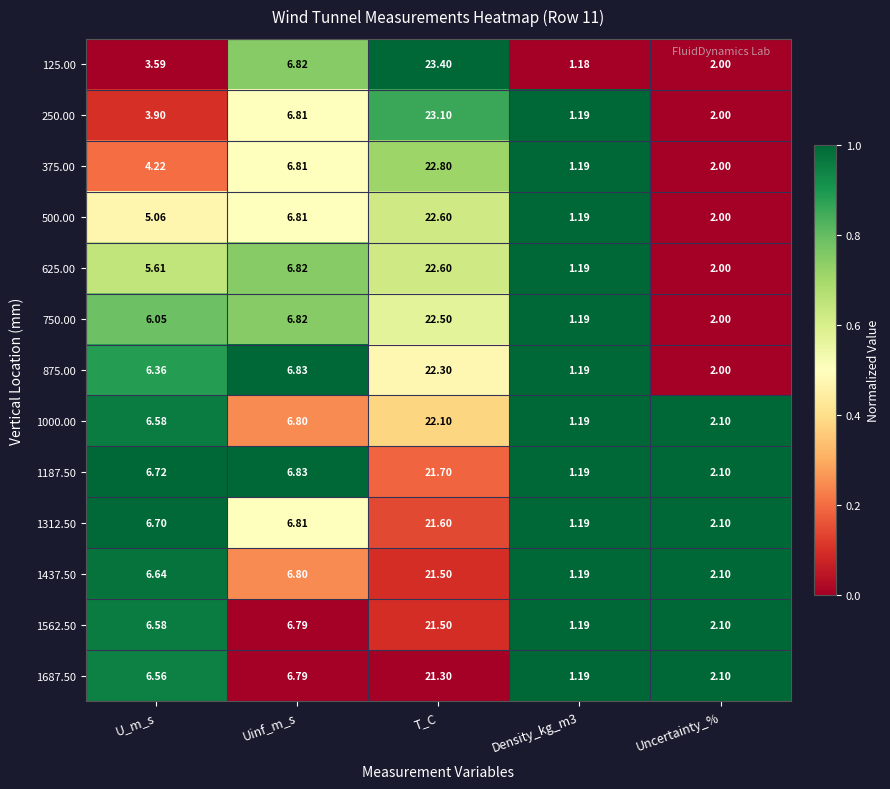

At which label does 1437.50 reach its peak?

T_C